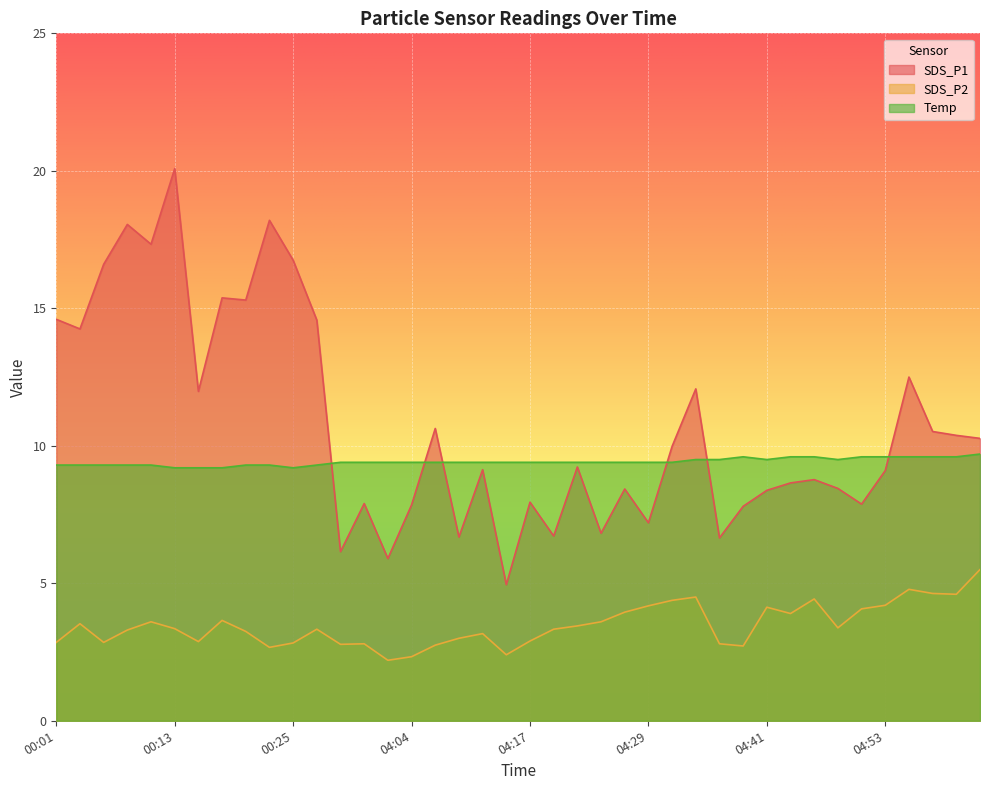

What is the label of the 32nd point from the left?

04:43